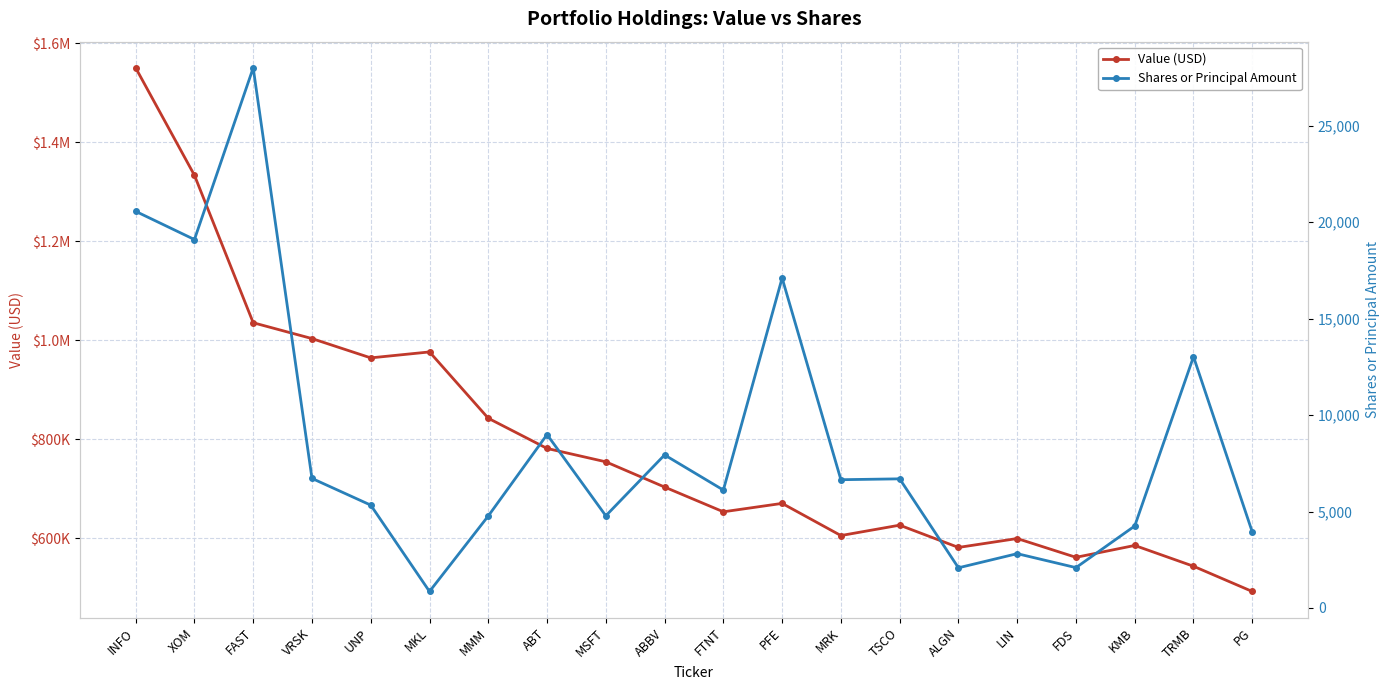

The value of Value (USD) at XOM is 1333000. True or false?

True